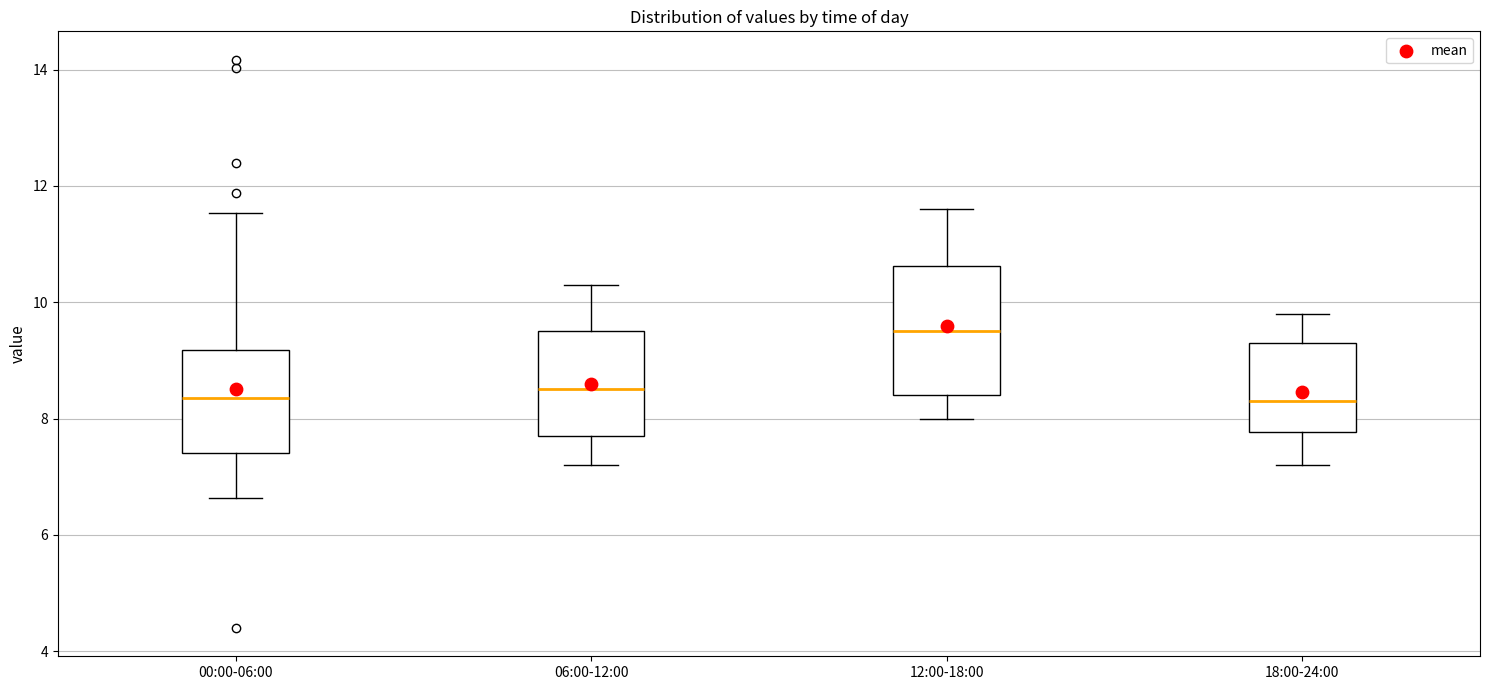

Where does the median line of the box for 18:00-24:00 sit on the y-axis? The values are not printed on the chart, so give them approximately, as read against the axis.

8.4